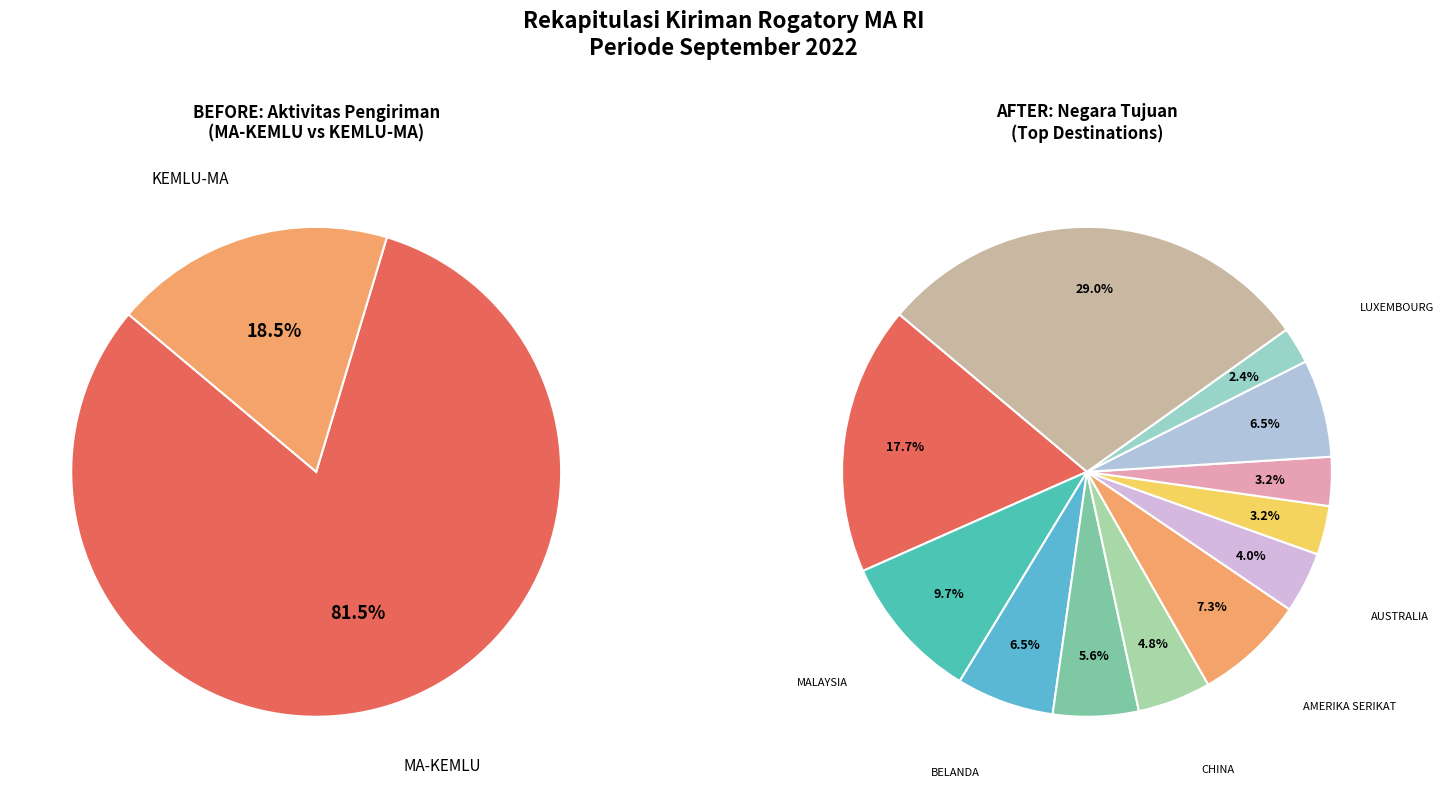

To the nearest percent, what portion does MA-KEMLU represent?

81%